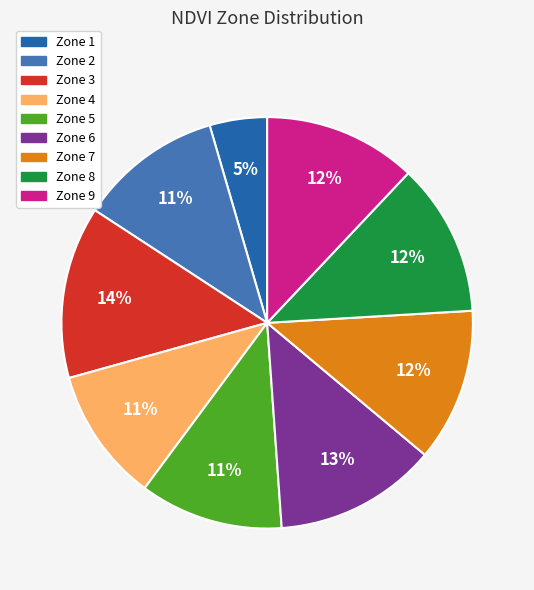

Does Zone 5 represent more than half of the total?

No